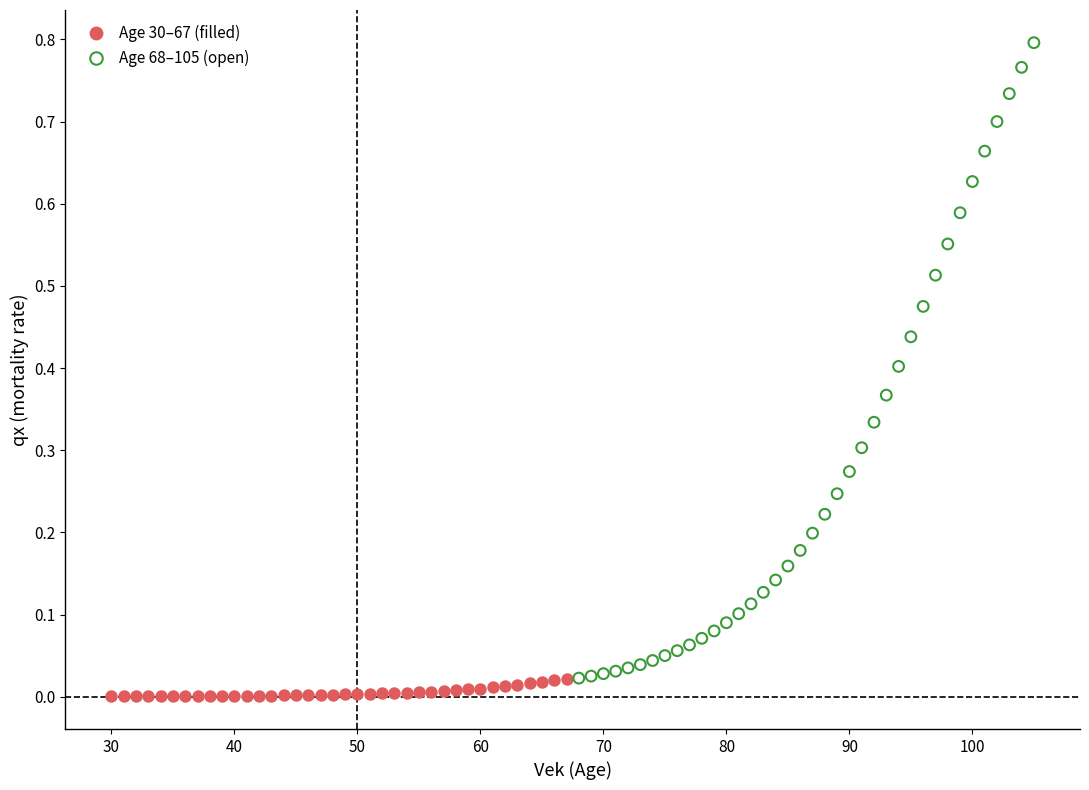

Which series contains the lowest Y value?

Age 30–67 (filled)